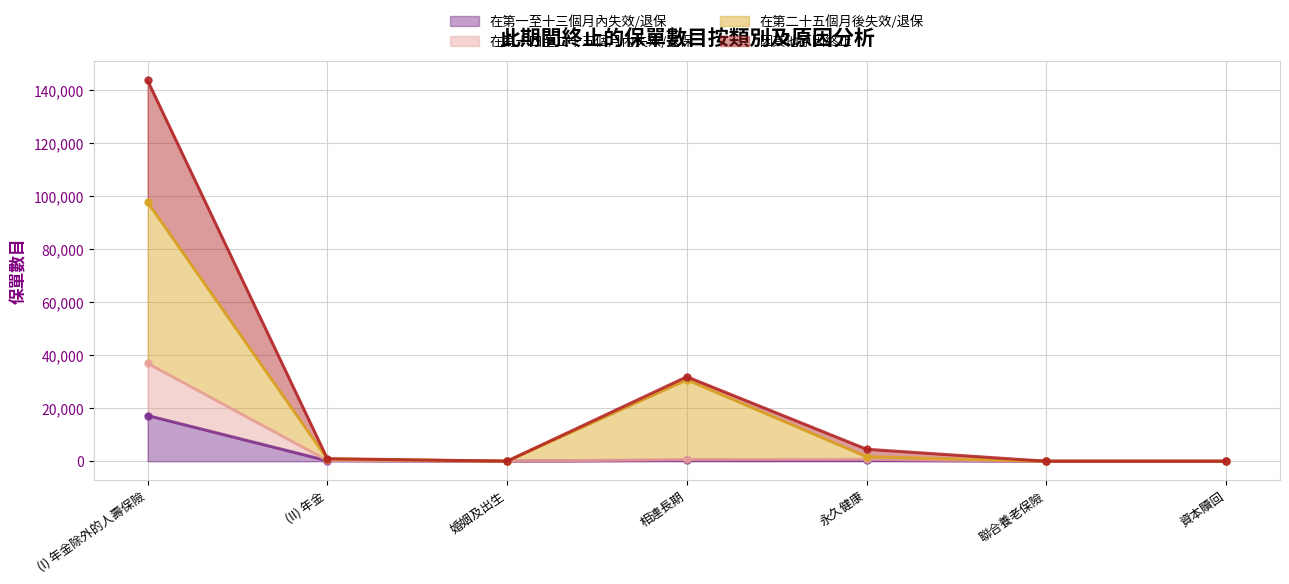

Does the chart display data point markers on the line(s)?

Yes